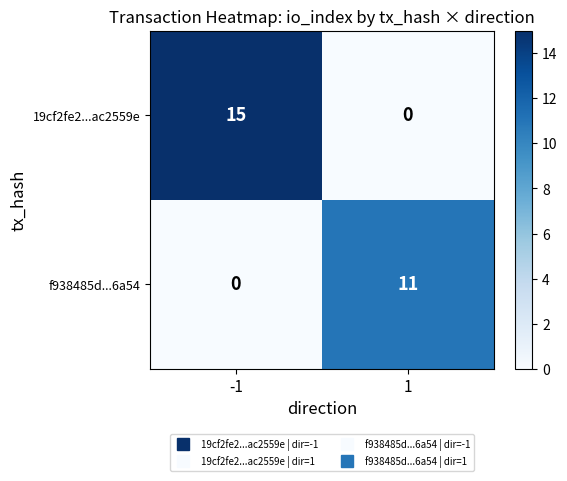

How many categories are shown in the chart?

2